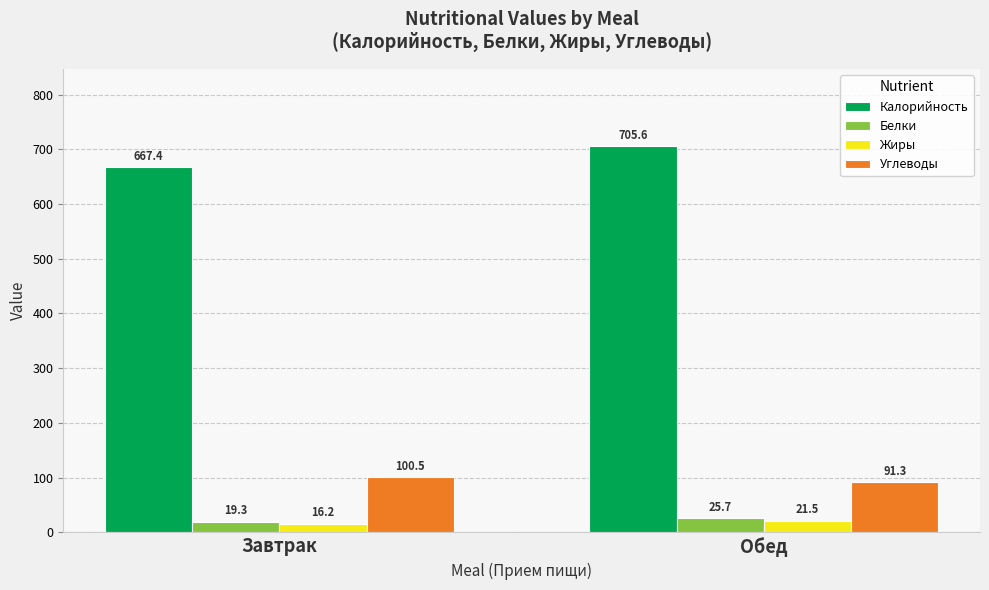

At which label does Углеводы reach its peak?

Завтрак